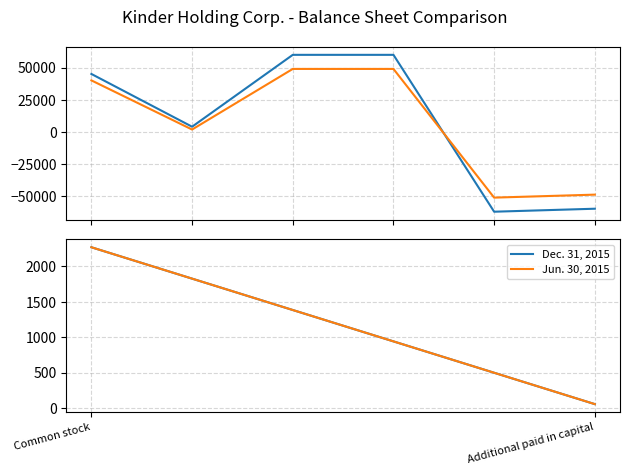

What is the smallest value displayed?

-62201